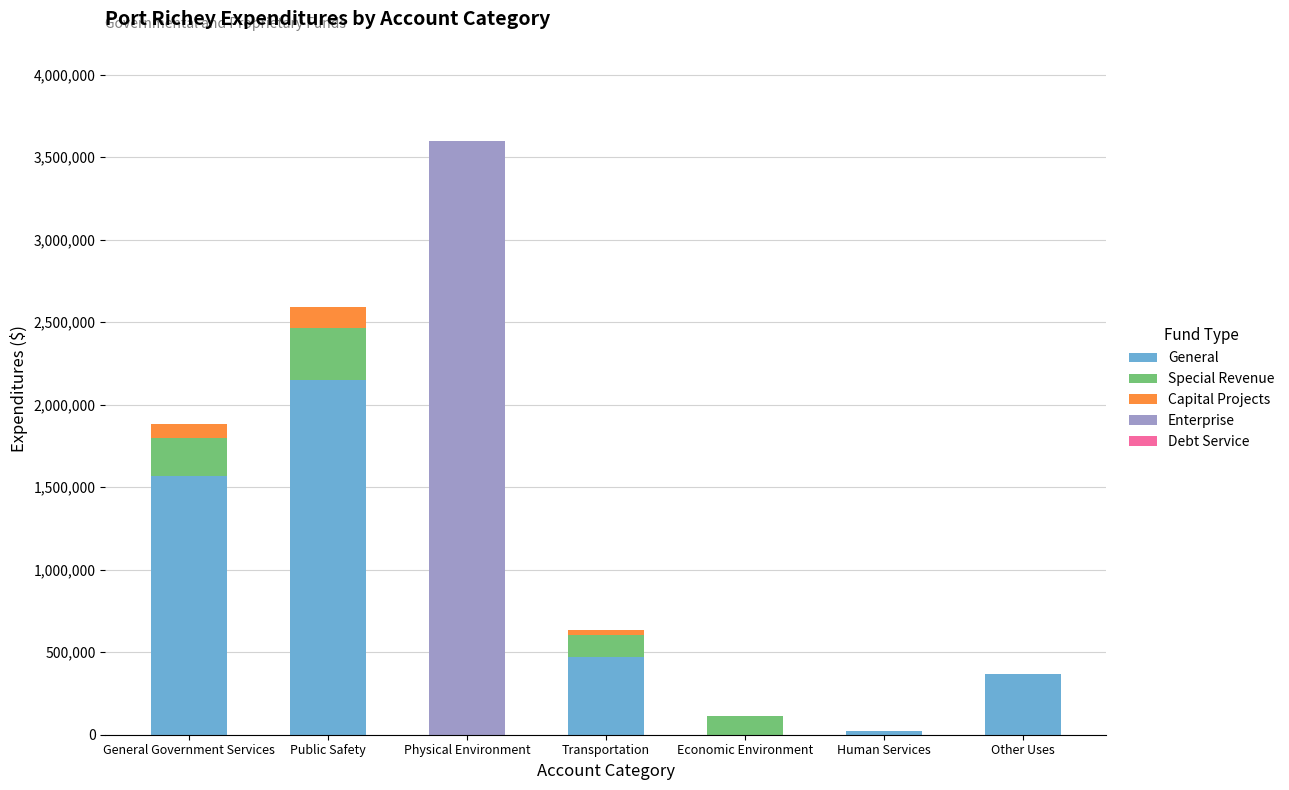

What is the maximum value for General?

2147890